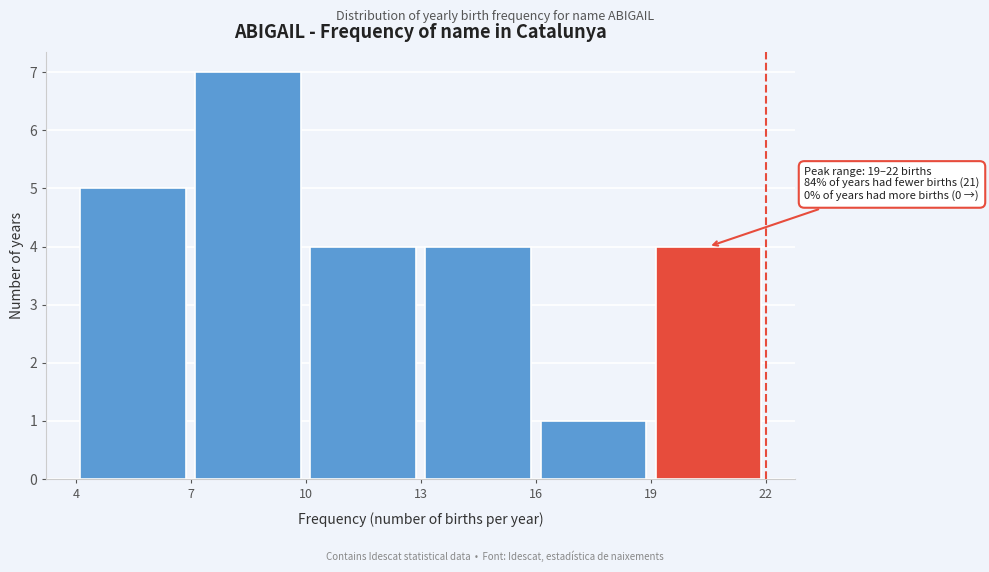

Over which range of the x-axis is the bar tallest?

7 to 10